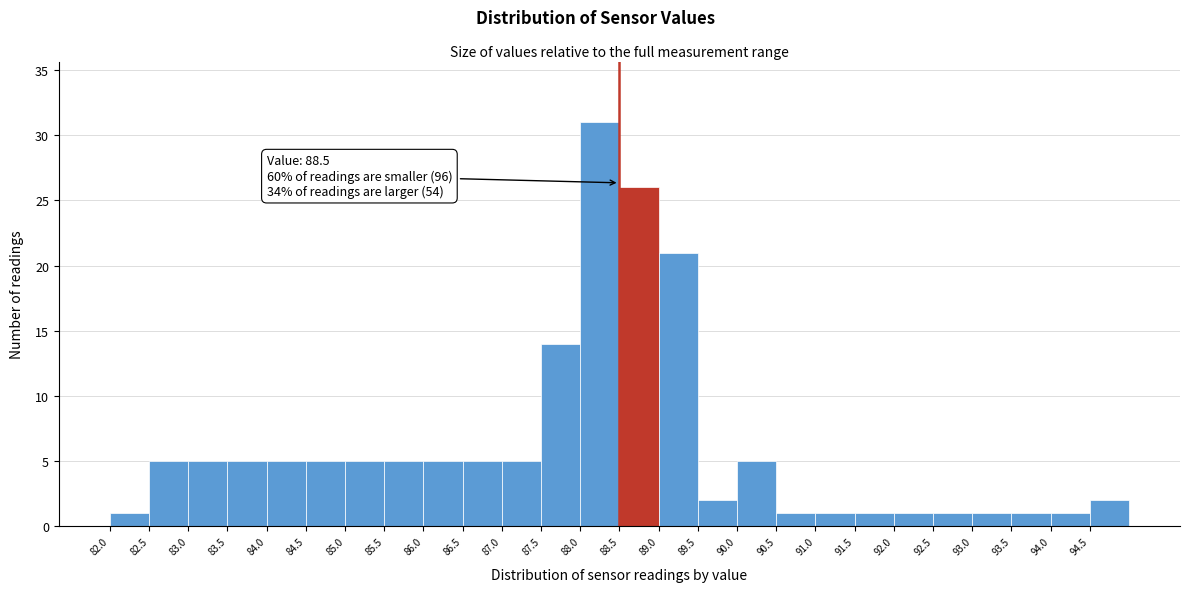

Over which range of the x-axis is the bar tallest?

88.0 to 88.5